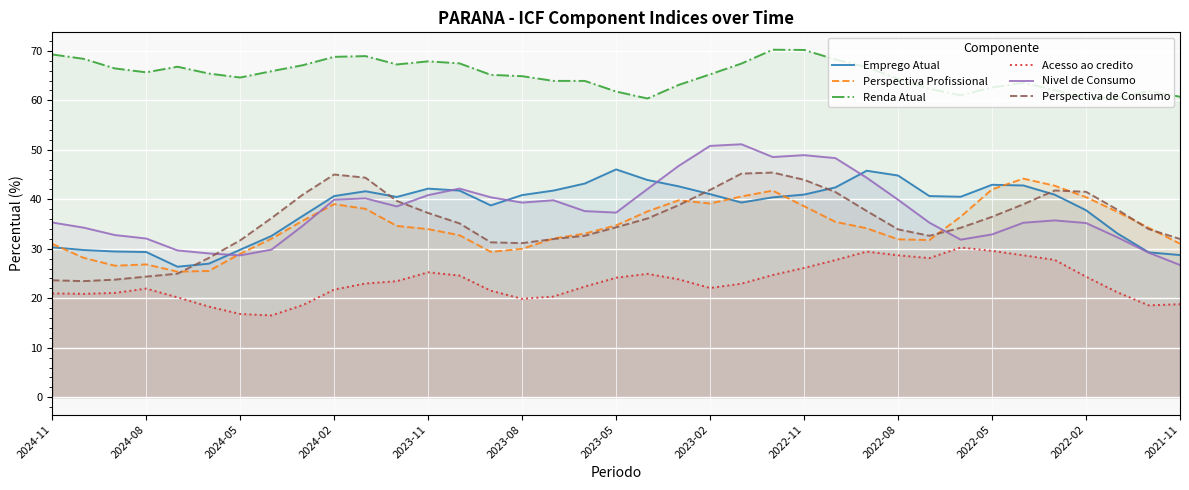

How many lines are shown in the chart?

6